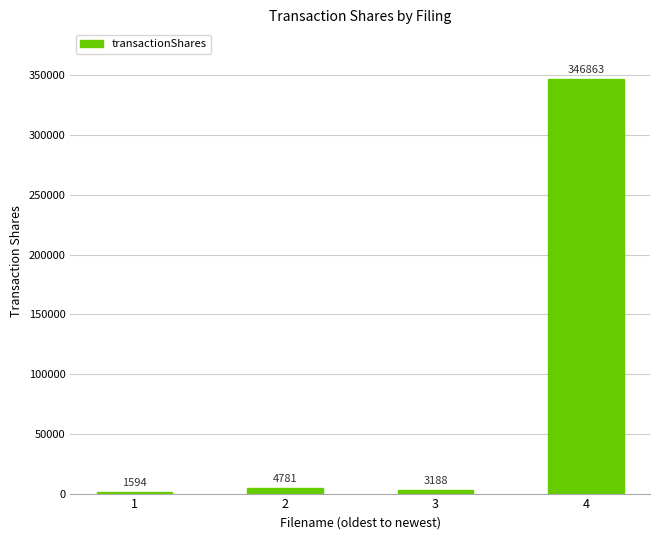

What is the sum of all values?

356426